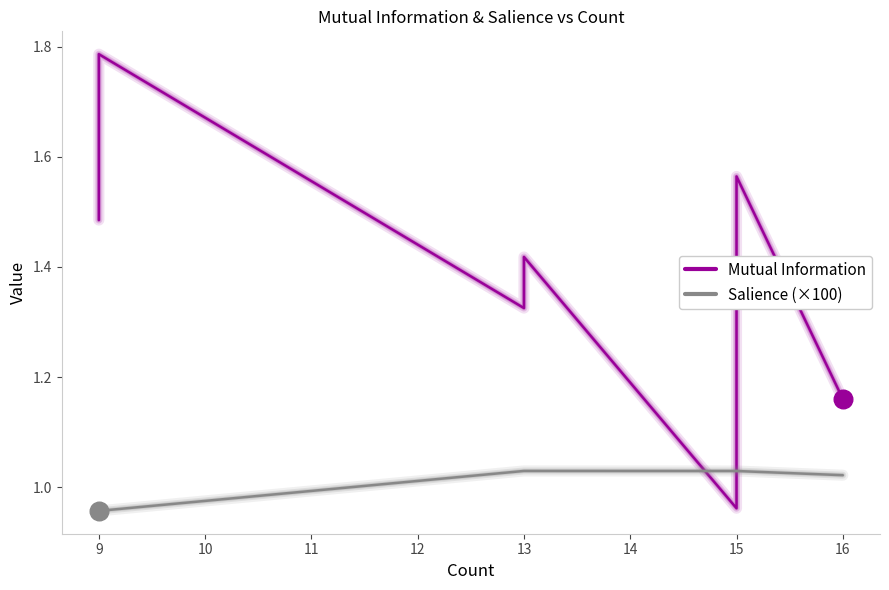

Which series contains the highest Y value?

Mutual Information